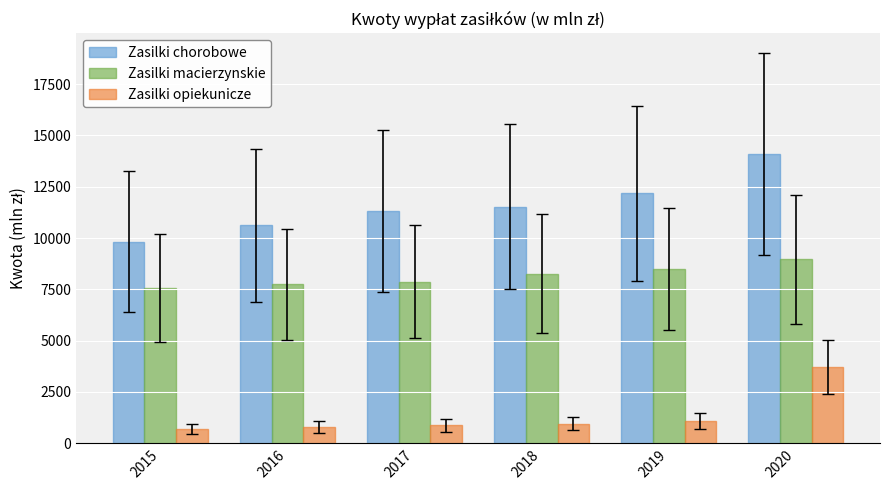

Is it true that Zasilki chorobowe equals 9826.9 at 2015?

True